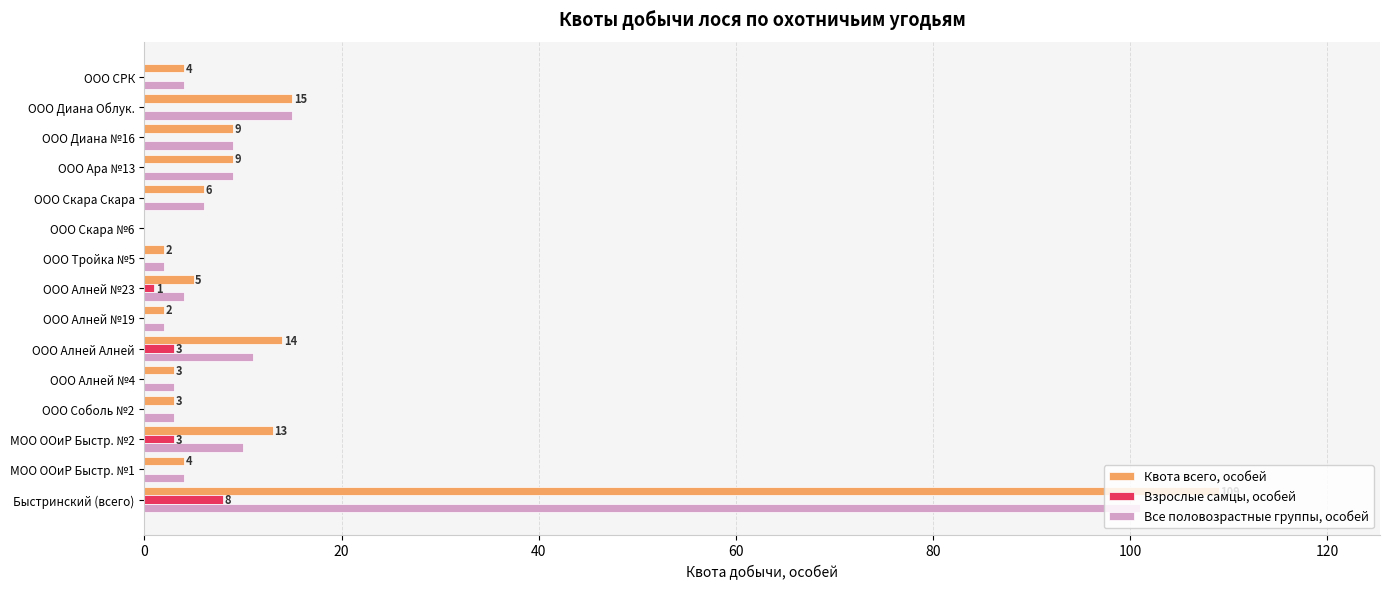

What is the maximum value shown in the chart?

109